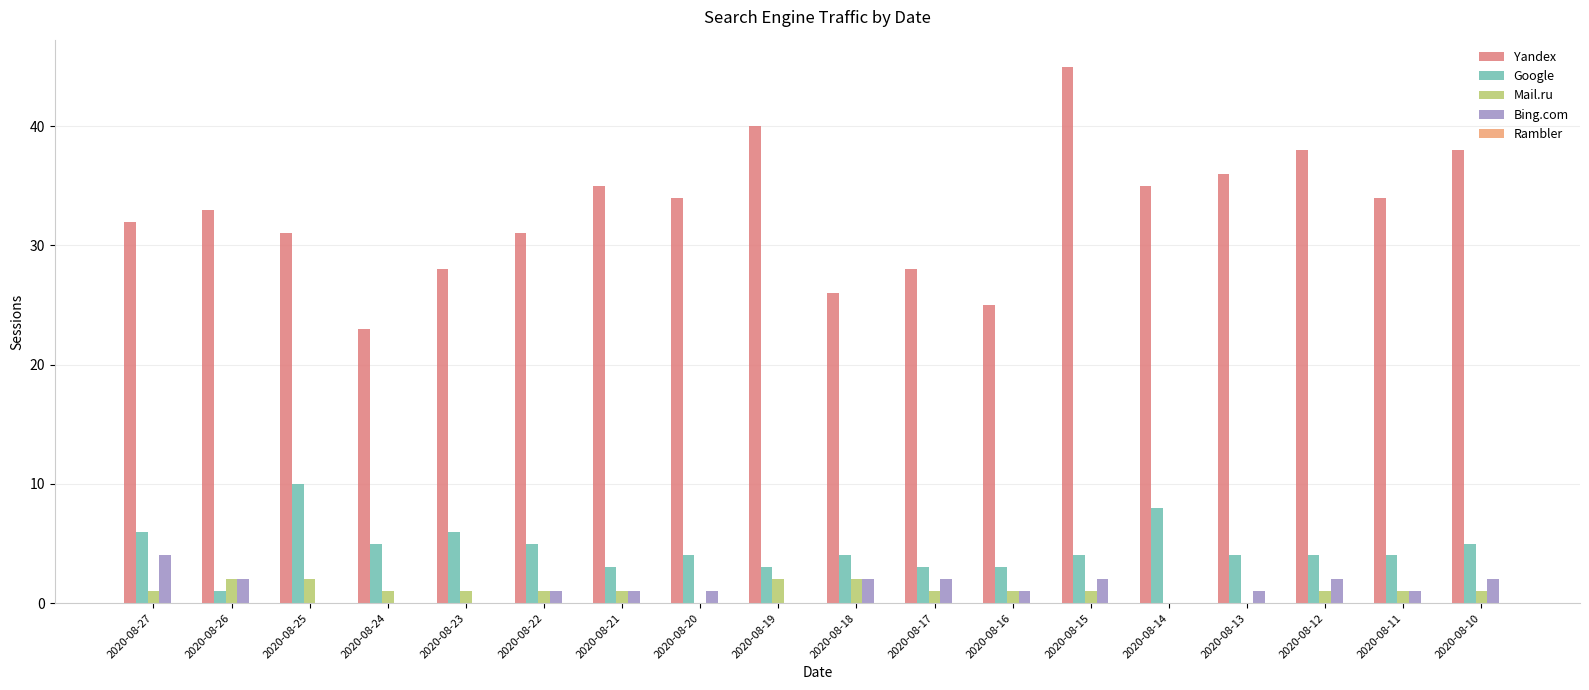

How many groups of bars are there?

18